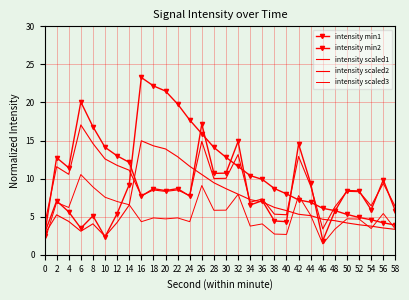

At 18, list the series in order from largest to smallest.

intensity min2, intensity scaled2, intensity min1, intensity scaled1, intensity scaled3